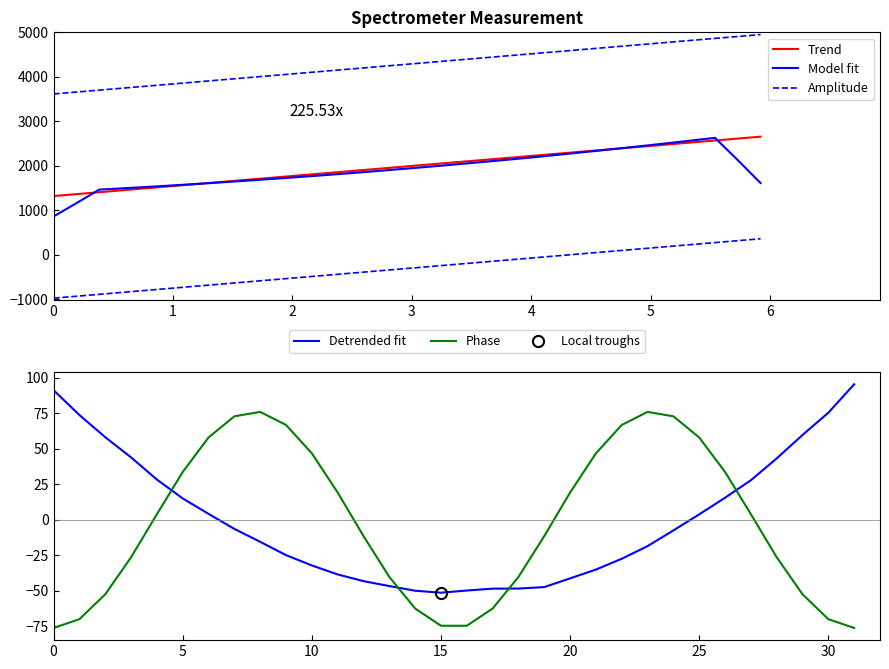

Reading left to right, list all the values displayed in this chart.

Trend: 1322.7	1365.9	1409.0	1452.1	1495.2	1538.3	1581.4	1624.6	1667.7	1710.8	1753.9	1797.0	1840.0	1883.1	1926.2	1969.3	2012.4	2055.4	2098.5	2141.5	2184.6	2227.7	2270.7	2313.8	2356.8	2399.8	2442.9	2485.9	2529.0	2572.0	2615.0	2658.0
Model fit: 864.1	1163.3	1468.0	1495.8	1525.0	1555.2	1586.5	1618.9	1652.6	1687.2	1722.9	1759.8	1797.9	1837.1	1877.9	1919.9	1962.7	2006.2	2051.3	2097.3	2144.6	2193.6	2244.7	2296.7	2349.9	2404.0	2459.4	2515.8	2573.2	2632.2	2129.4	1615.0
Amplitude: 3618.2	3661.3	3704.4	3747.5	3790.6	3833.8	3876.9	3920.0	3963.1	4006.2	4049.3	4092.4	4135.5	4178.6	4221.6	4264.7	4307.8	4350.8	4393.9	4437.0	4480.0	4523.1	4566.1	4609.2	4652.2	4695.3	4738.3	4781.3	4824.4	4867.4	4910.4	4953.4
Detrended fit: 91.1	73.7	58.0	43.8	28.2	14.9	4.1	-6.5	-15.6	-25.0	-32.2	-38.6	-43.3	-46.7	-50.0	-51.4	-49.9	-48.6	-48.5	-47.5	-41.3	-35.1	-27.5	-18.6	-7.6	3.7	15.4	27.7	43.1	59.6	75.3	95.3
Phase: -76.2	-70.1	-52.5	-26.5	3.9	33.6	57.9	72.7	75.9	66.7	46.7	19.1	-11.5	-40.3	-62.6	-74.7	-74.7	-62.6	-40.3	-11.5	19.1	46.7	66.7	75.9	72.7	57.9	33.6	3.9	-26.5	-52.5	-70.1	-76.2